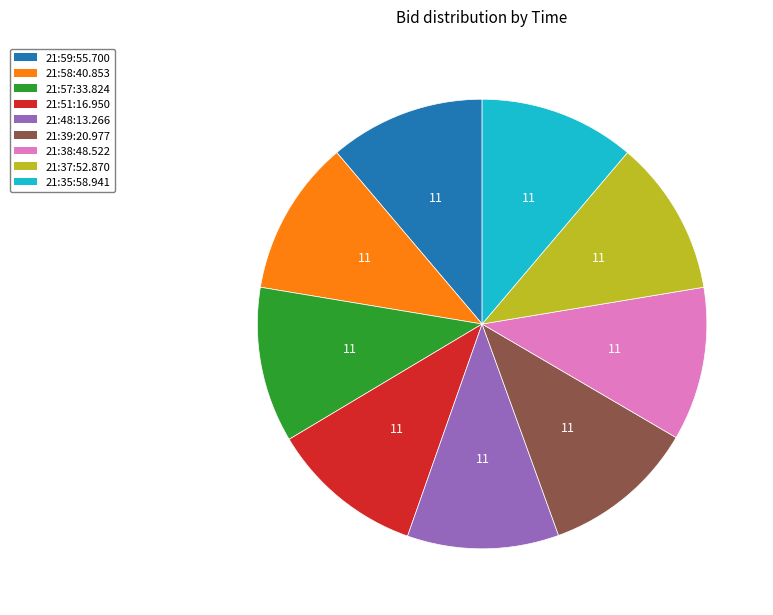

Is it true that 21:51:16.950 is 18% of the pie?

False